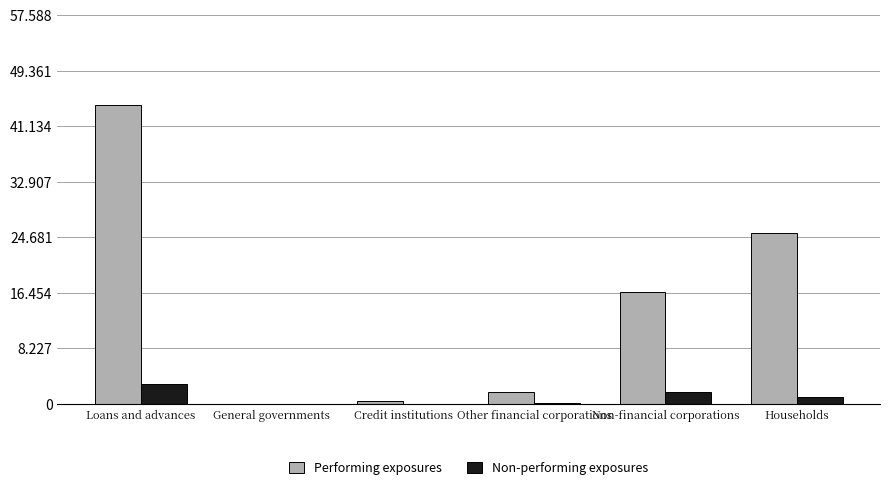

Does the chart contain stacked bars?

No